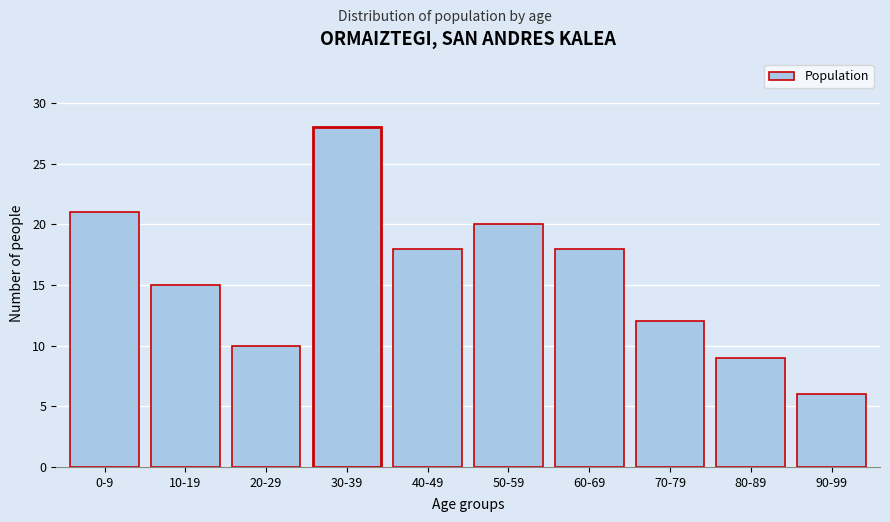

Reading right to left, transcribe all the data shown in this chart.

90-99=6	80-89=9	70-79=12	60-69=18	50-59=20	40-49=18	30-39=28	20-29=10	10-19=15	0-9=21